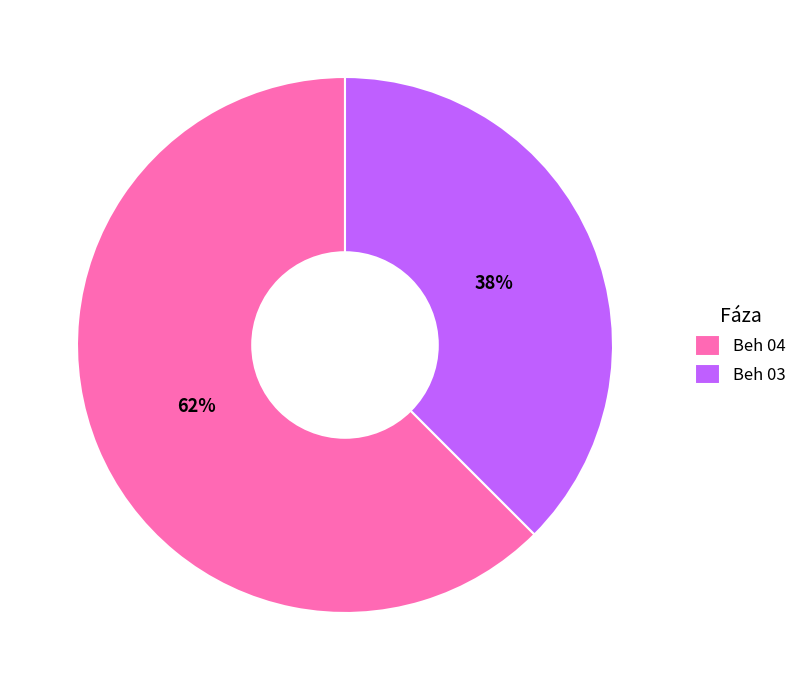

Do Beh 03 and Beh 04 together represent more than half of the pie?

Yes